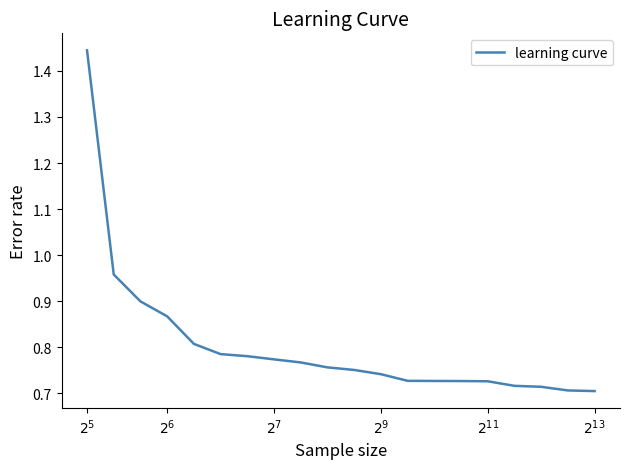

How many lines are shown in the chart?

1